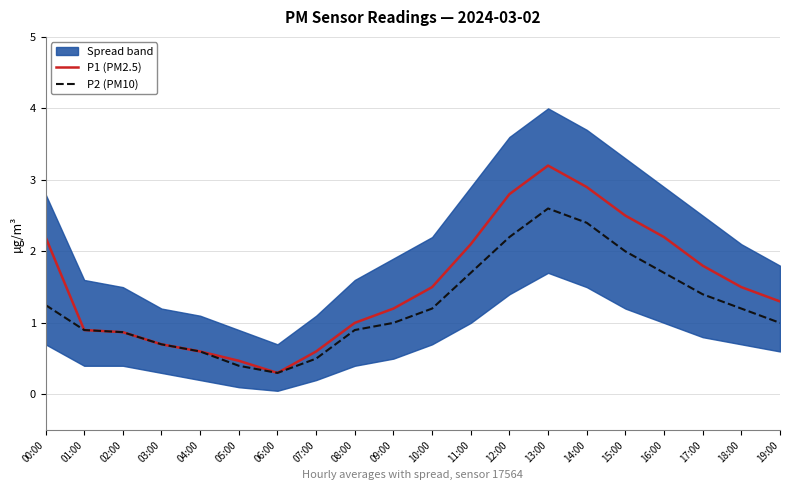

Reading left to right, list all the values displayed in this chart.

P1 (PM2.5): 00:00=2.2	01:00=0.9	02:00=0.9	03:00=0.7	04:00=0.6	05:00=0.5	06:00=0.3	07:00=0.6	08:00=1.0	09:00=1.2	10:00=1.5	11:00=2.1	12:00=2.8	13:00=3.2	14:00=2.9	15:00=2.5	16:00=2.2	17:00=1.8	18:00=1.5	19:00=1.3
P2 (PM10): 00:00=1.2	01:00=0.9	02:00=0.9	03:00=0.7	04:00=0.6	05:00=0.4	06:00=0.3	07:00=0.5	08:00=0.9	09:00=1.0	10:00=1.2	11:00=1.7	12:00=2.2	13:00=2.6	14:00=2.4	15:00=2.0	16:00=1.7	17:00=1.4	18:00=1.2	19:00=1.0